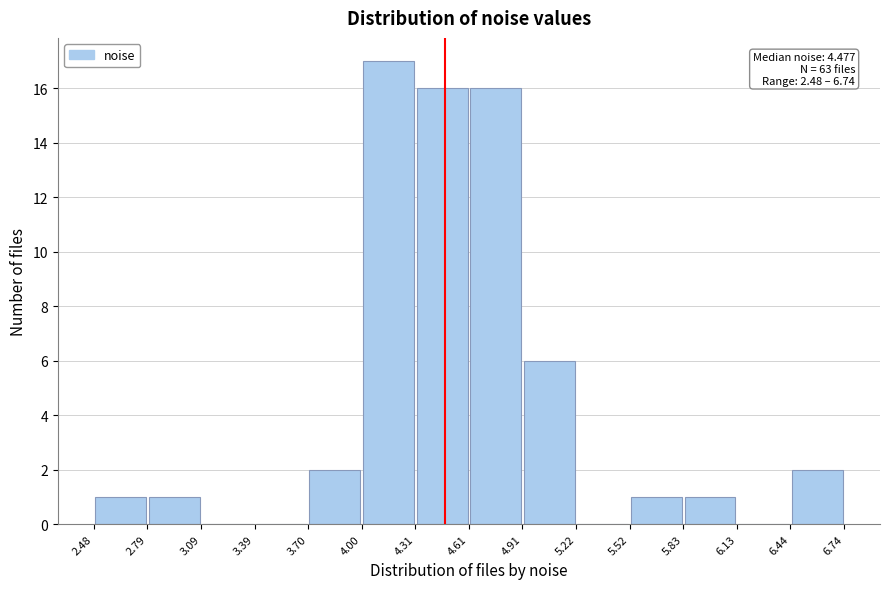

Over which range of the x-axis is the bar tallest?

4.00 to 4.31